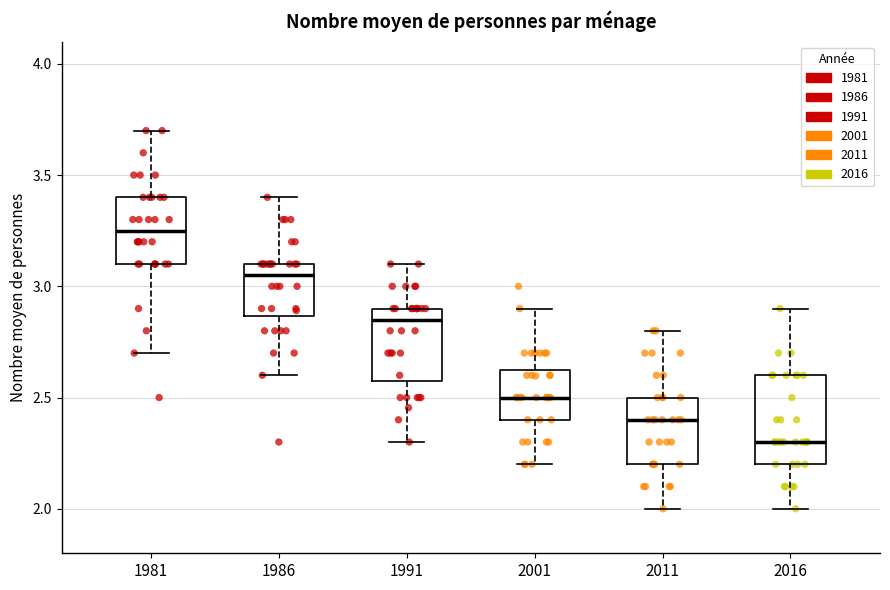

Which box is the tallest, from its lower edge to its upper edge?

2016